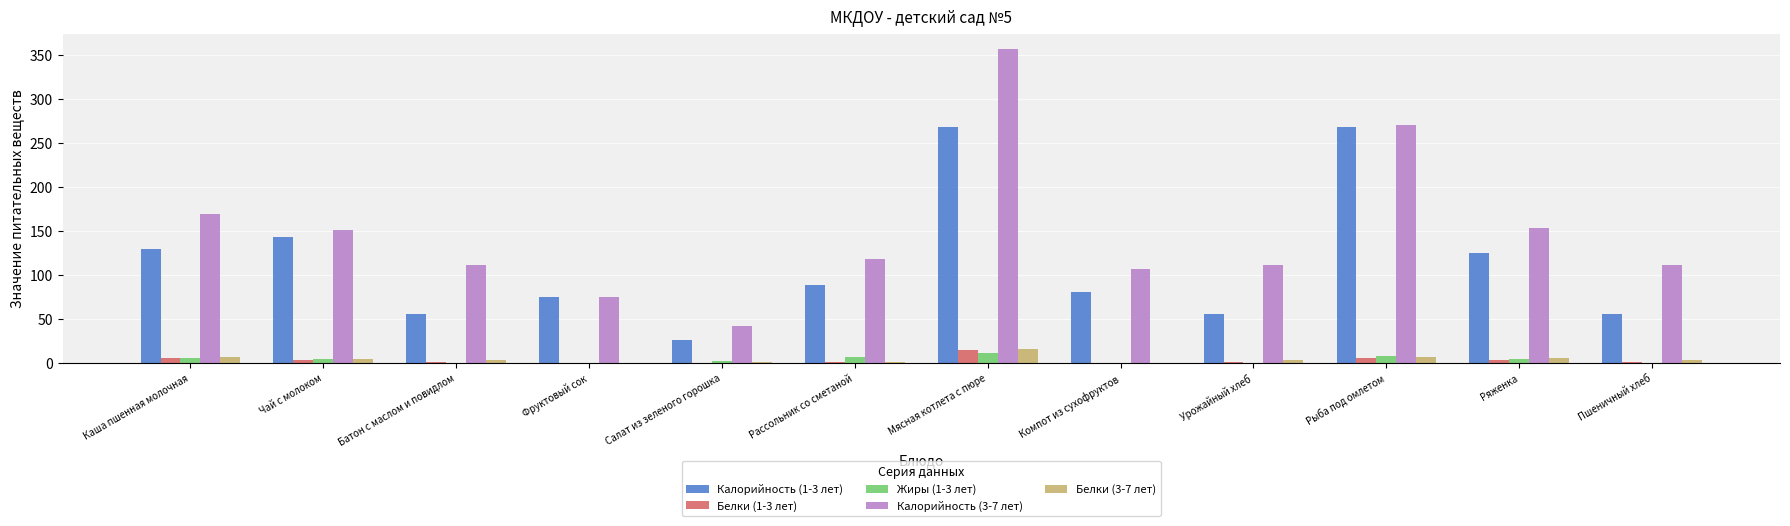

What are all the series names shown in the legend?

Калорийность (1-3 лет), Белки (1-3 лет), Жиры (1-3 лет), Калорийность (3-7 лет), Белки (3-7 лет)